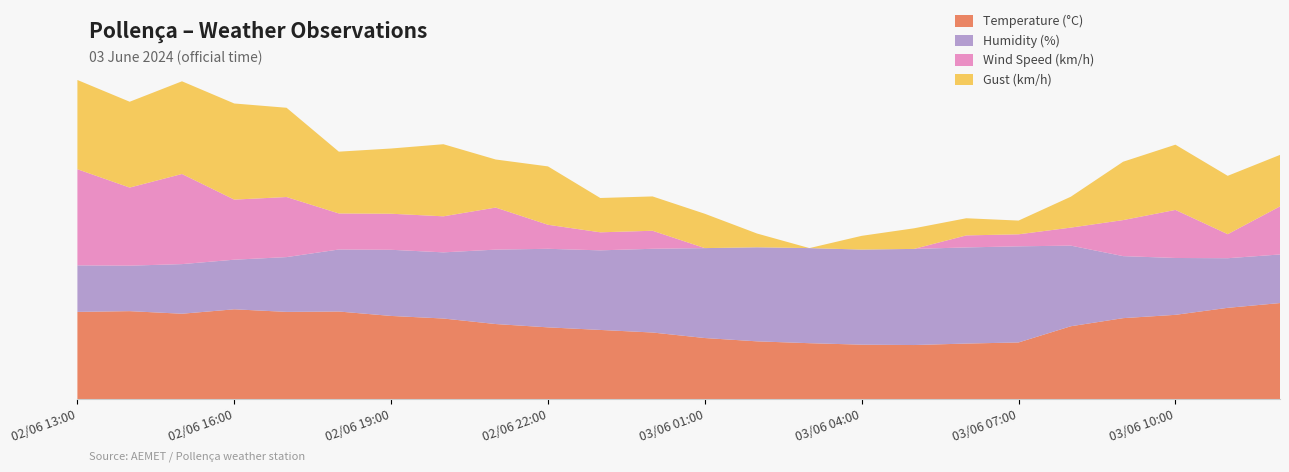

Reading left to right, list all the values displayed in this chart.

Temperature (°C): 23.7	23.9	23.2	24.4	23.7	23.8	22.6	21.9	20.4	19.5	18.8	18.1	16.6	15.7	15.2	14.8	14.7	15.1	15.4	19.8	22.0	22.9	24.8	26.1
Humidity (%): 45.0	44.0	48.0	48.0	53.0	60.0	64.0	64.0	72.0	76.0	77.0	81.0	87.0	91.0	92.0	92.0	93.0	93.0	93.0	78.0	60.0	55.0	48.0	47.0
Wind Speed (km/h): 16.0	13.0	15.0	10.0	10.0	6.0	6.0	6.0	7.0	4.0	3.0	3.0	0.0	0.0	0.0	0.0	0.0	2.0	2.0	3.0	6.0	8.0	4.0	8.0
Gust (km/h): 26.0	25.0	27.0	28.0	26.0	18.0	19.0	21.0	14.0	17.0	10.0	10.0	10.0	4.0	0.0	4.0	6.0	5.0	4.0	9.0	17.0	19.0	17.0	15.0